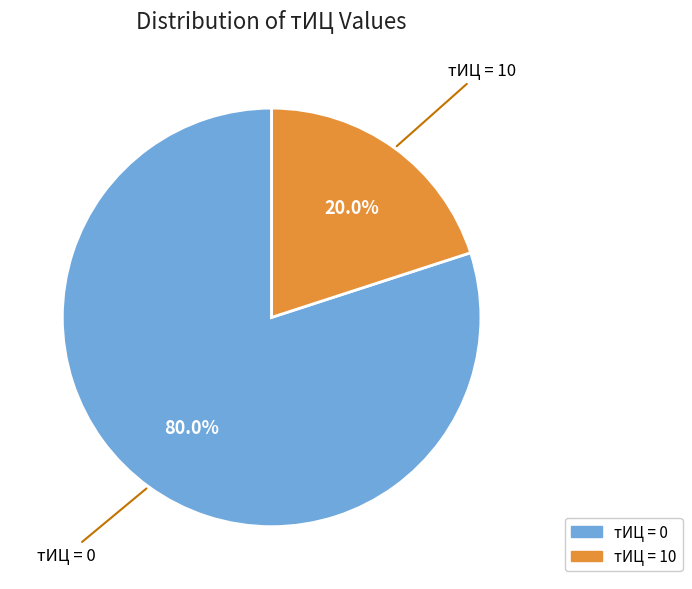

To the nearest percent, what is the average slice percentage?

50%